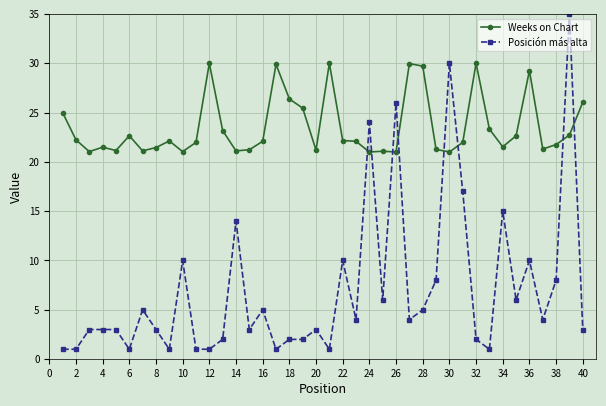

What is the lowest value of the Weeks on Chart series?

21.0